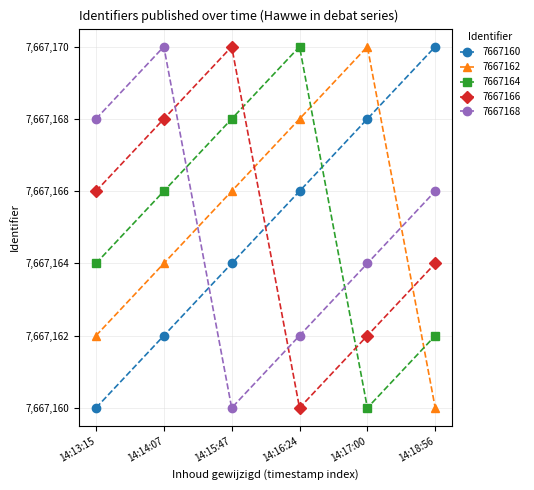

Is this an area chart (filled region under the line)?

No